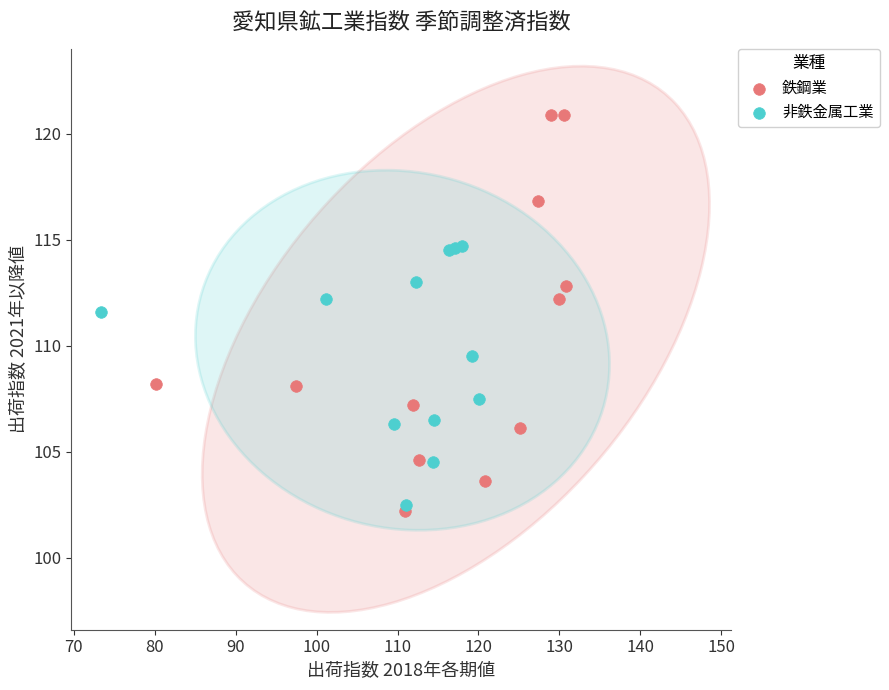

Which series contains the highest Y value?

鉄鋼業